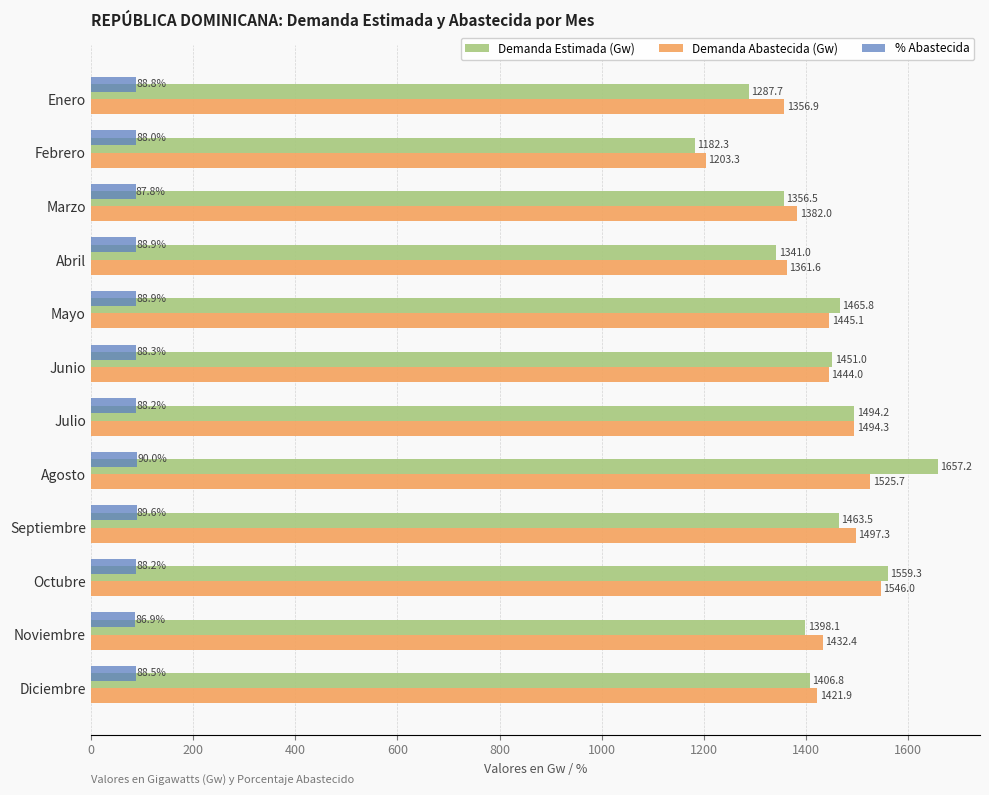

What is the difference between the maximum and minimum values in the % Abastecida series?

3.1